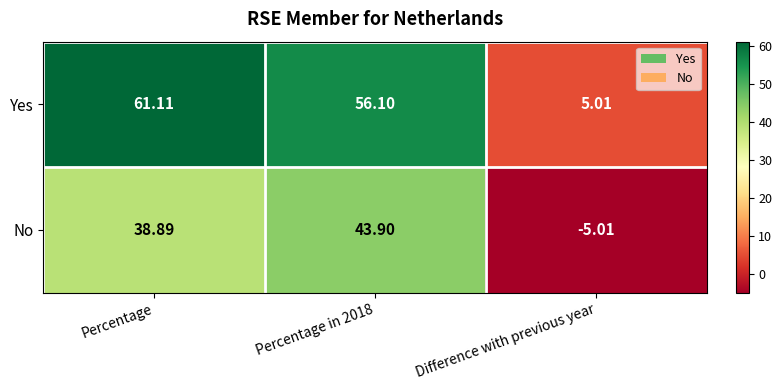

Which label corresponds to the smallest value in the chart?

Difference with previous year